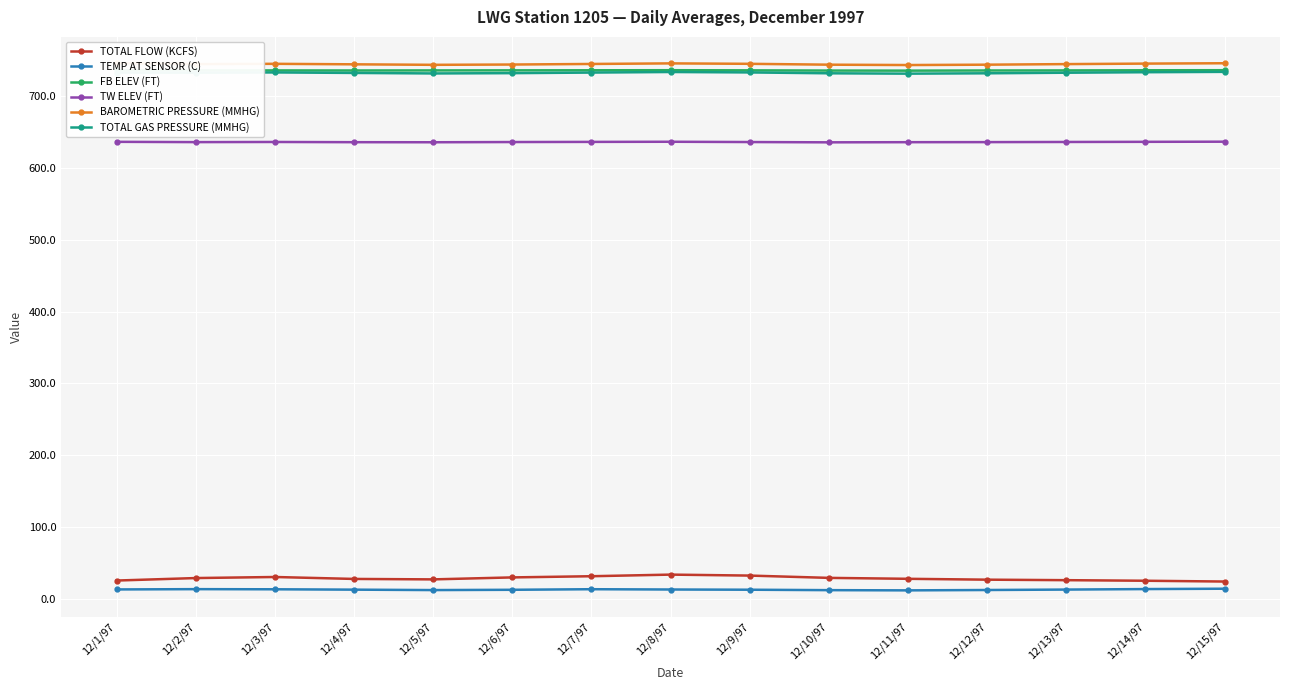

Which series has the largest total across all categories?

BAROMETRIC PRESSURE (MMHG)